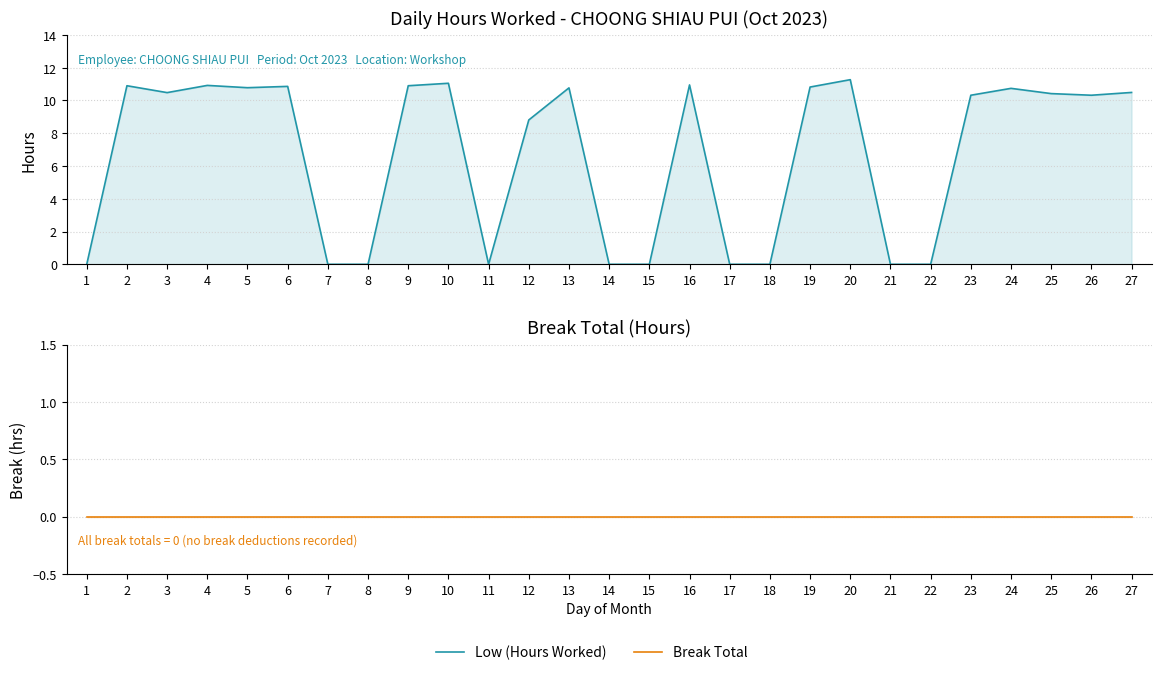

How many lines are shown in the chart?

2